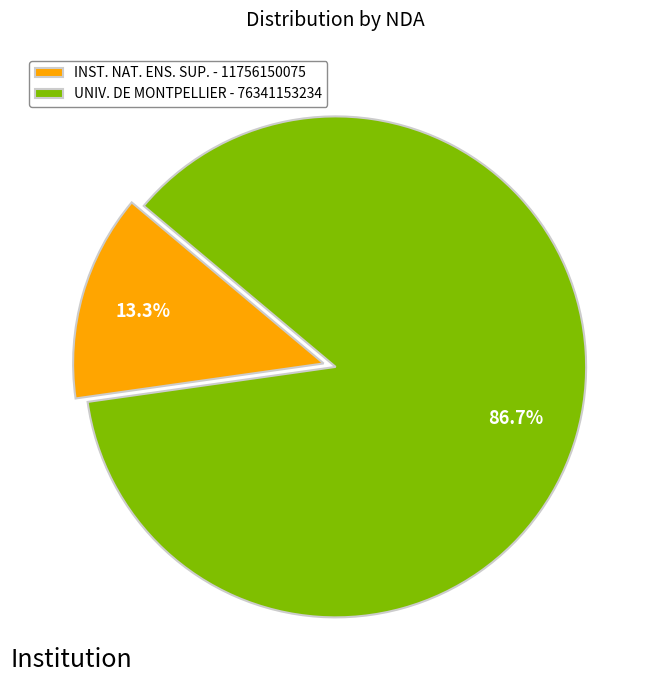

What is the smallest slice in the pie chart?

INST. NAT. ENS. SUP. - 11756150075